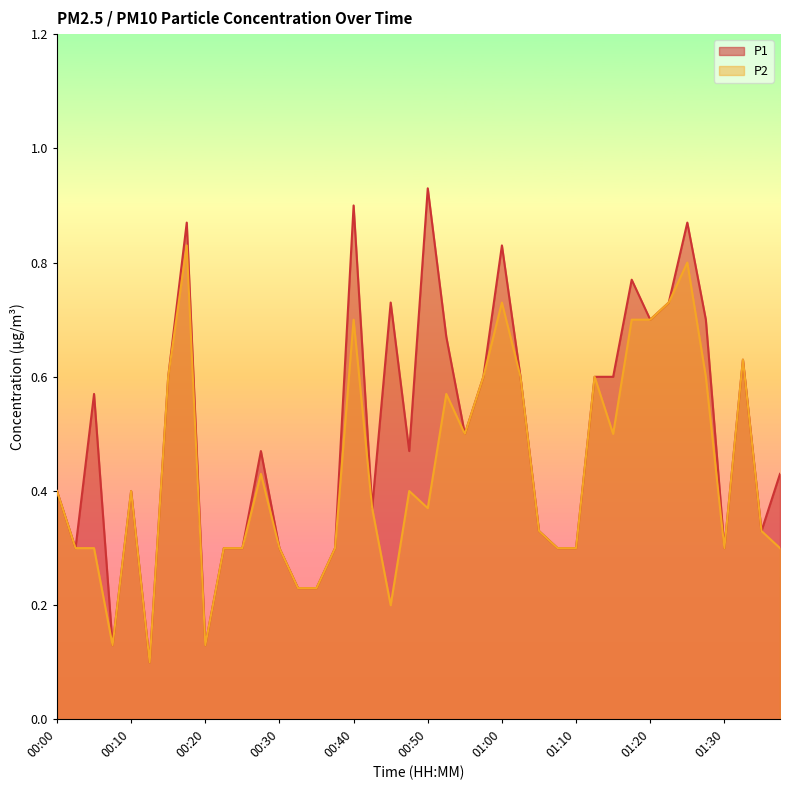

Reading left to right, what are all the values shown in this chart?

P1: 00:00=0.4	00:03=0.3	00:05=0.6	00:08=0.1	00:10=0.4	00:13=0.1	00:15=0.6	00:17=0.9	00:20=0.1	00:22=0.3	00:25=0.3	00:27=0.5	00:30=0.3	00:32=0.2	00:35=0.2	00:37=0.3	00:40=0.9	00:42=0.4	00:45=0.7	00:47=0.5	00:50=0.9	00:52=0.7	00:55=0.5	00:57=0.6	01:00=0.8	01:02=0.6	01:05=0.3	01:07=0.3	01:10=0.3	01:12=0.6	01:15=0.6	01:17=0.8	01:20=0.7	01:22=0.7	01:25=0.9	01:28=0.7	01:30=0.3	01:33=0.6	01:35=0.3	01:38=0.4
P2: 00:00=0.4	00:03=0.3	00:05=0.3	00:08=0.1	00:10=0.4	00:13=0.1	00:15=0.6	00:17=0.8	00:20=0.1	00:22=0.3	00:25=0.3	00:27=0.4	00:30=0.3	00:32=0.2	00:35=0.2	00:37=0.3	00:40=0.7	00:42=0.4	00:45=0.2	00:47=0.4	00:50=0.4	00:52=0.6	00:55=0.5	00:57=0.6	01:00=0.7	01:02=0.6	01:05=0.3	01:07=0.3	01:10=0.3	01:12=0.6	01:15=0.5	01:17=0.7	01:20=0.7	01:22=0.7	01:25=0.8	01:28=0.6	01:30=0.3	01:33=0.6	01:35=0.3	01:38=0.3